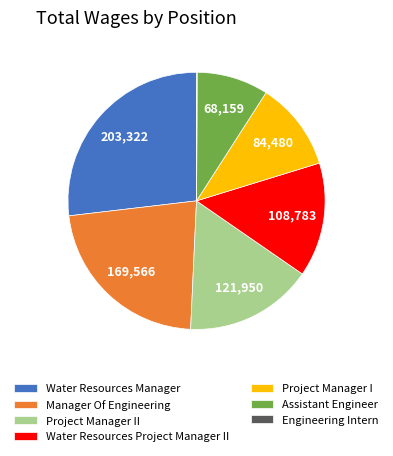

What is the ratio of the value at Water Resources Manager to the value at Project Manager I?

2.4